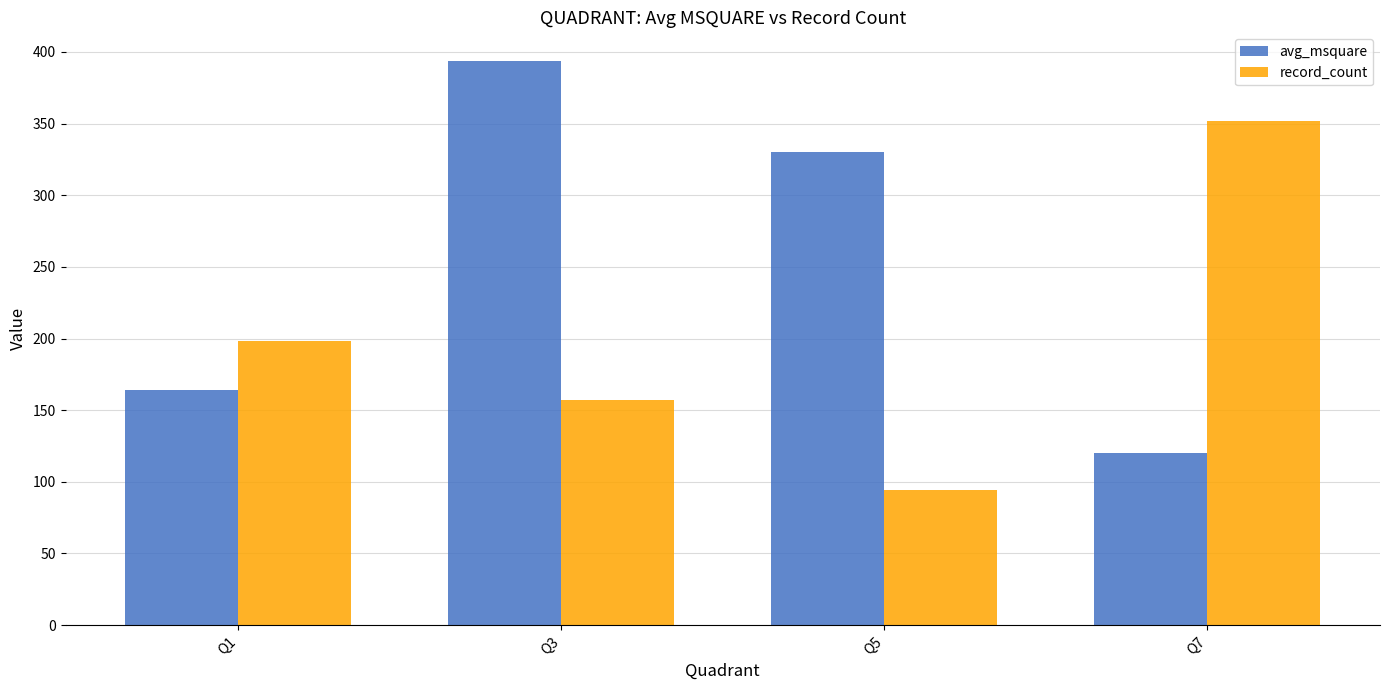

What is the lowest value of the avg_msquare series?

120